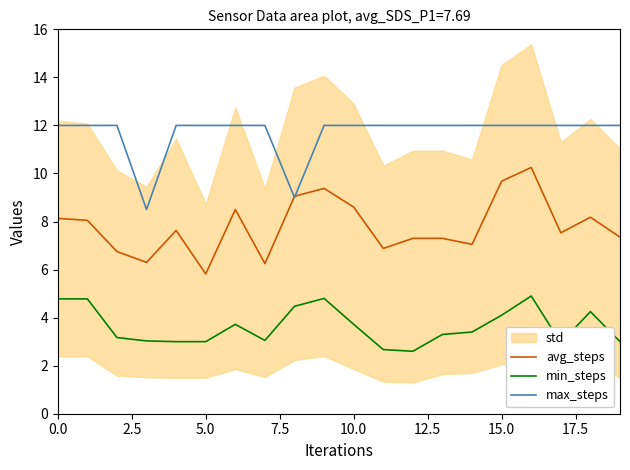

At which label does min_steps reach its minimum?

12